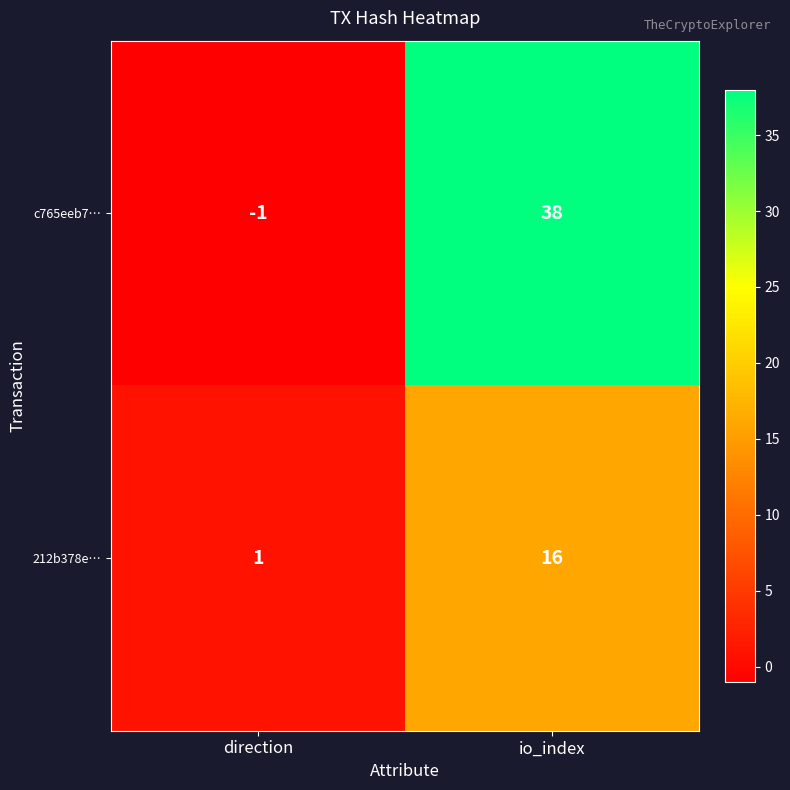

Is it true that 212b378e… equals 28 at io_index?

False